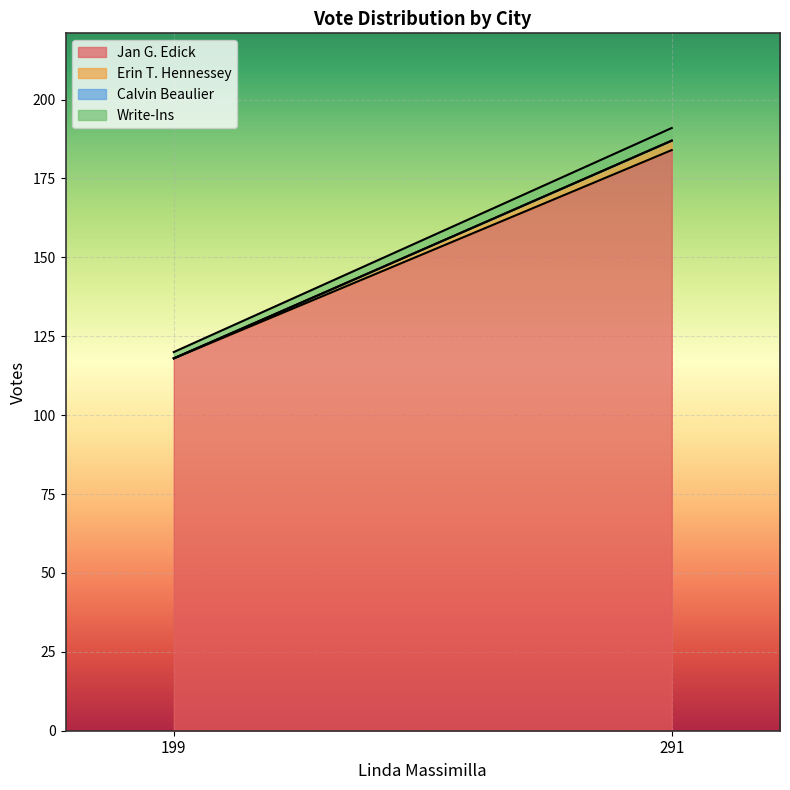

What are all the series names shown in the legend?

Jan G. Edick, Erin T. Hennessey, Calvin Beaulier, Write-Ins